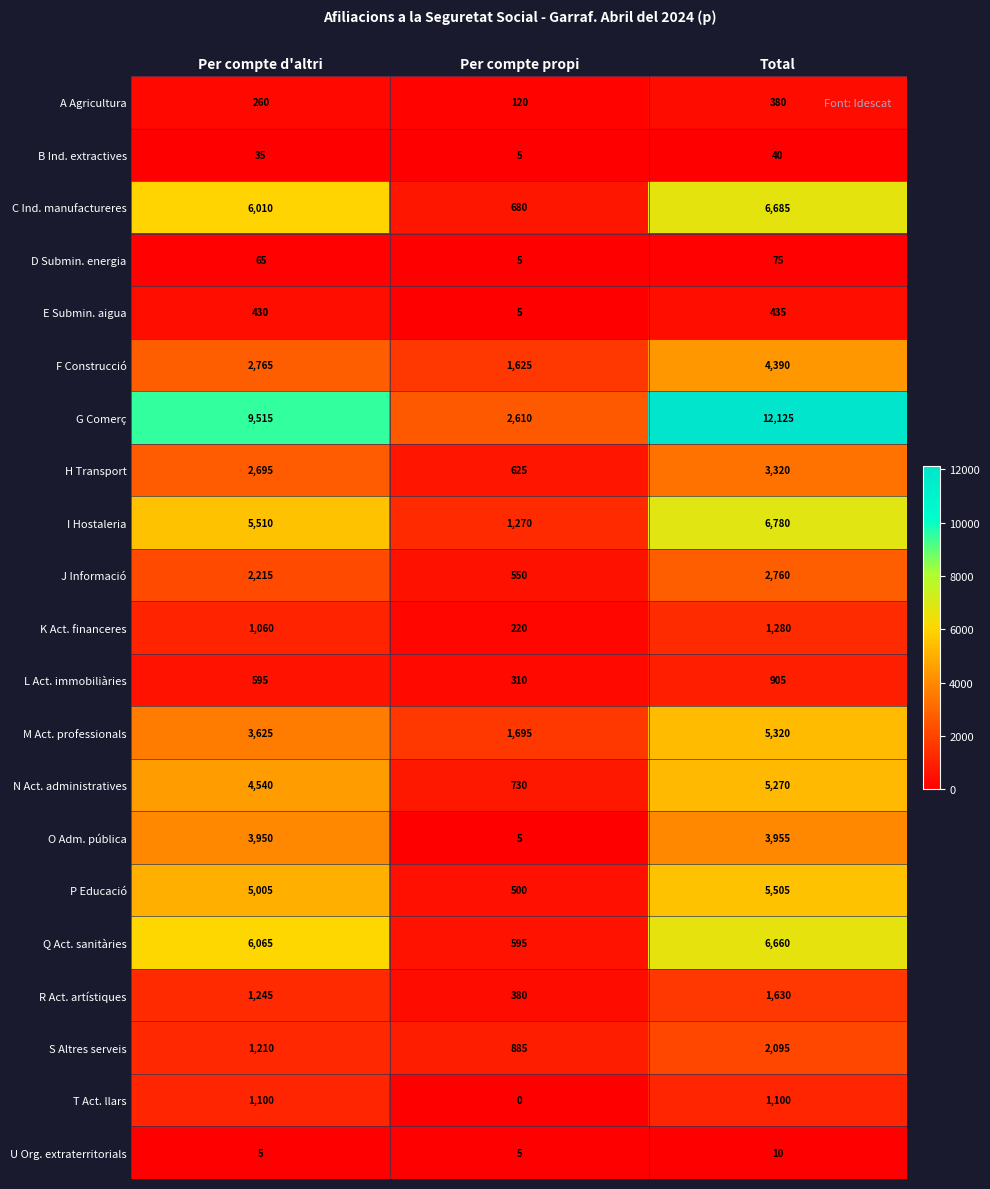

True or false: A Agricultura has a value of 380 at Total.

True